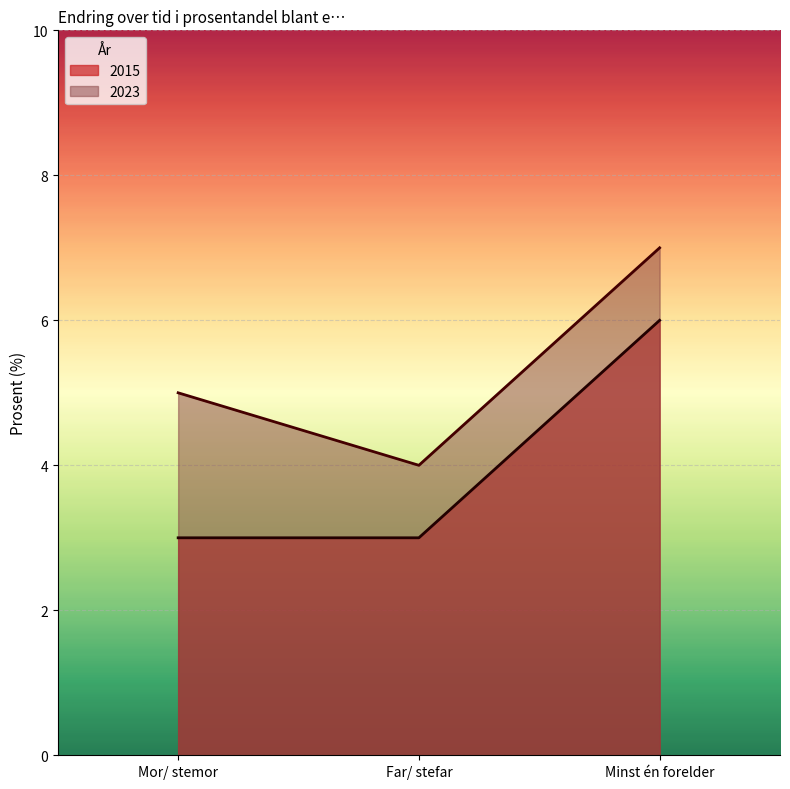

What is the value of the 2023 point at the 3rd from the left?

7